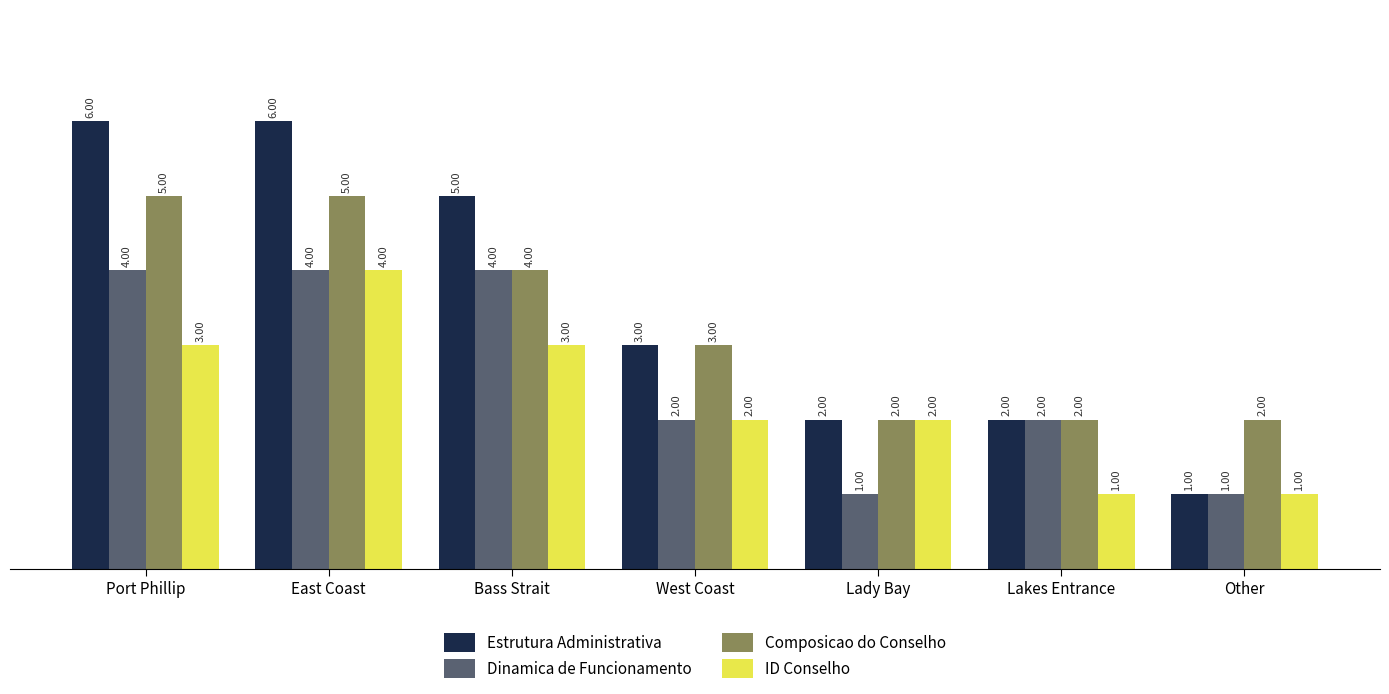

Are the bars grouped side by side (vs. stacked)?

Yes